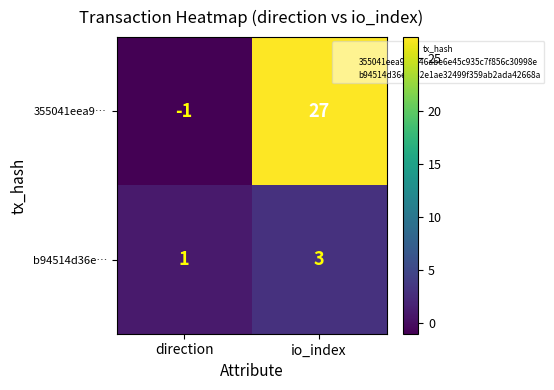

At direction, list the series in order from largest to smallest.

b94514d36e…, 355041eea9…